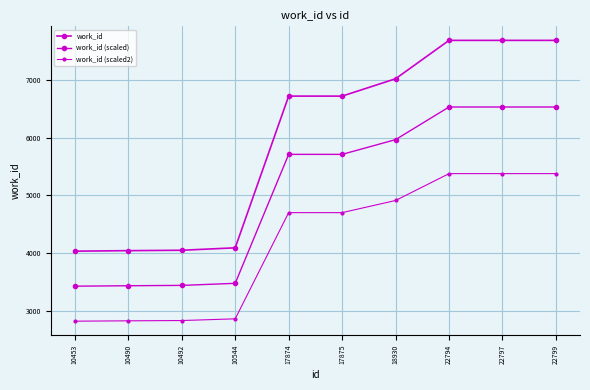

How many values in the work_id (scaled2) series are below 4702?

4